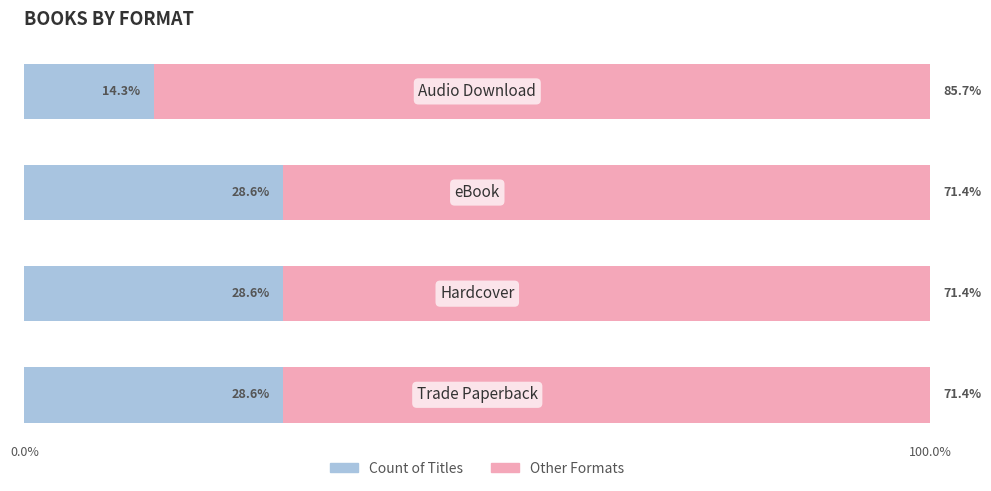

Count the number of data series in this chart.

2